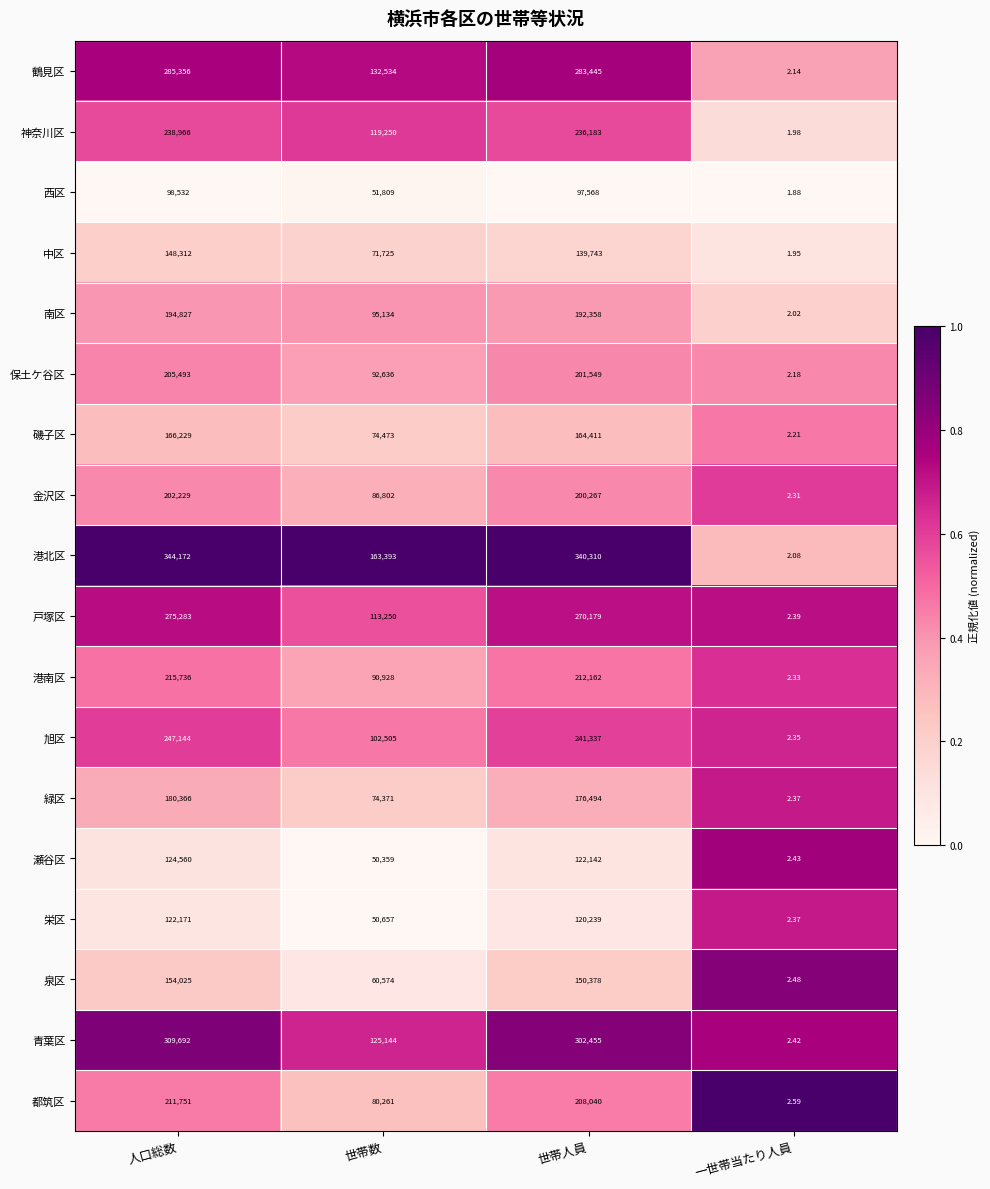

List the series in order of their peak value, lowest first.

西区, 栄区, 瀬谷区, 中区, 泉区, 磯子区, 緑区, 南区, 金沢区, 保土ケ谷区, 都筑区, 港南区, 神奈川区, 旭区, 戸塚区, 鶴見区, 青葉区, 港北区